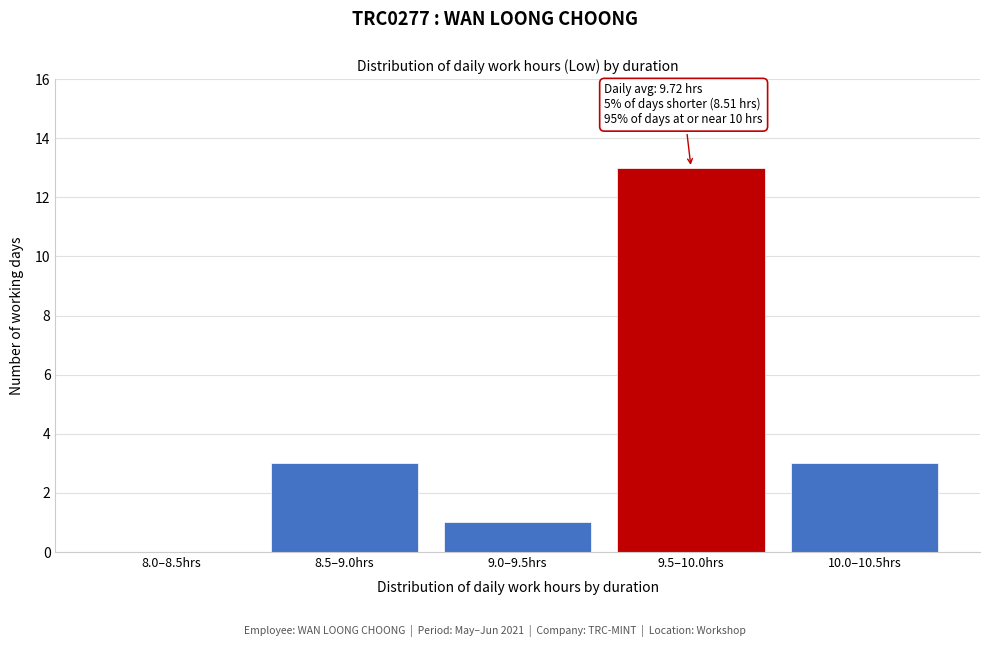

Reading right to left, what are all the values shown in this chart?

10.0–10.5hrs=3	9.5–10.0hrs=13	9.0–9.5hrs=1	8.5–9.0hrs=3	8.0–8.5hrs=0